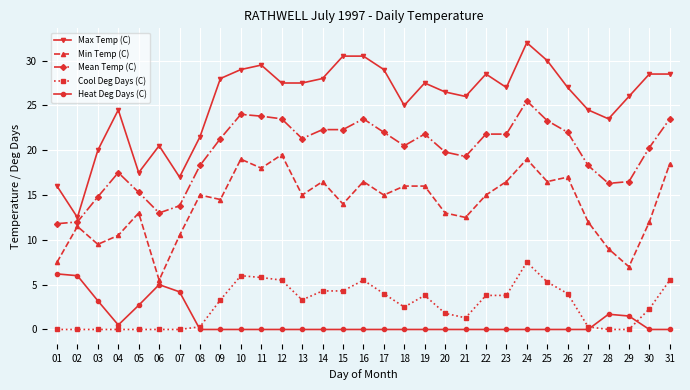

Which category has the lowest value in the Min Temp (C) series?

06